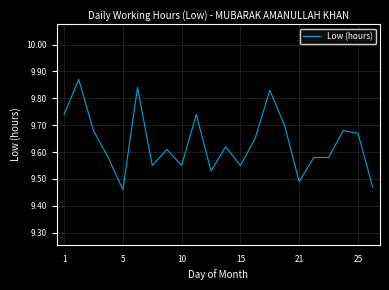

Where is the first local minimum?

5